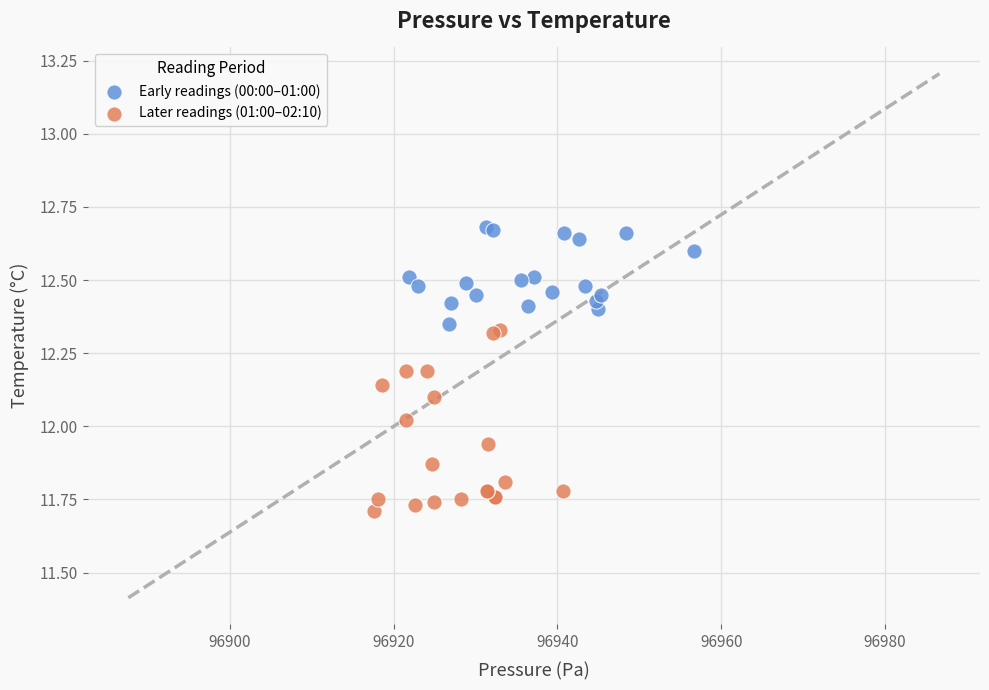

Which series contains the highest Y value?

Early readings (00:00–01:00)